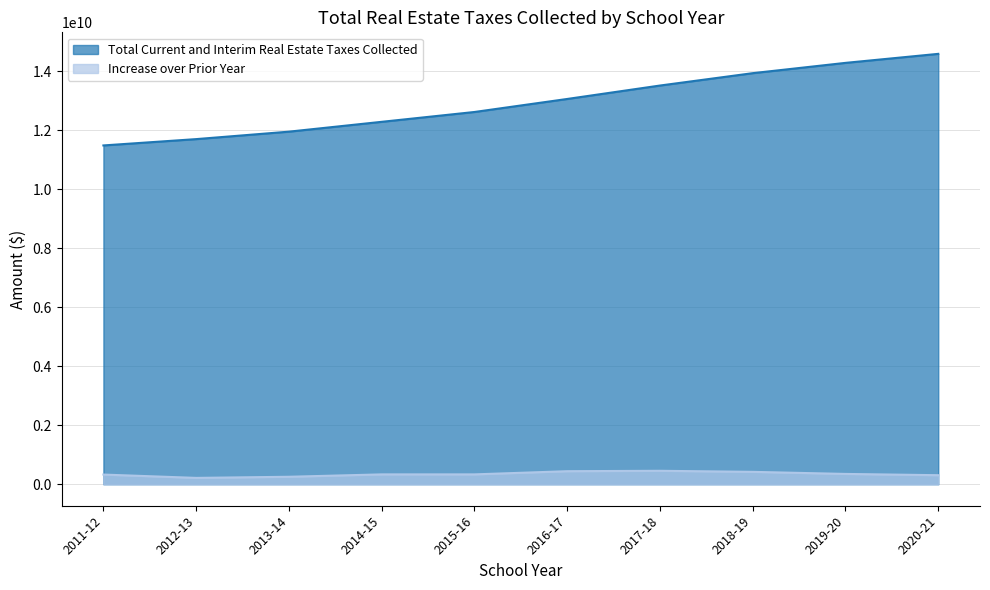

Is the value of Increase over Prior Year at 2018-19 greater than the value of Total Current and Interim Real Estate Taxes Collected at 2011-12?

No